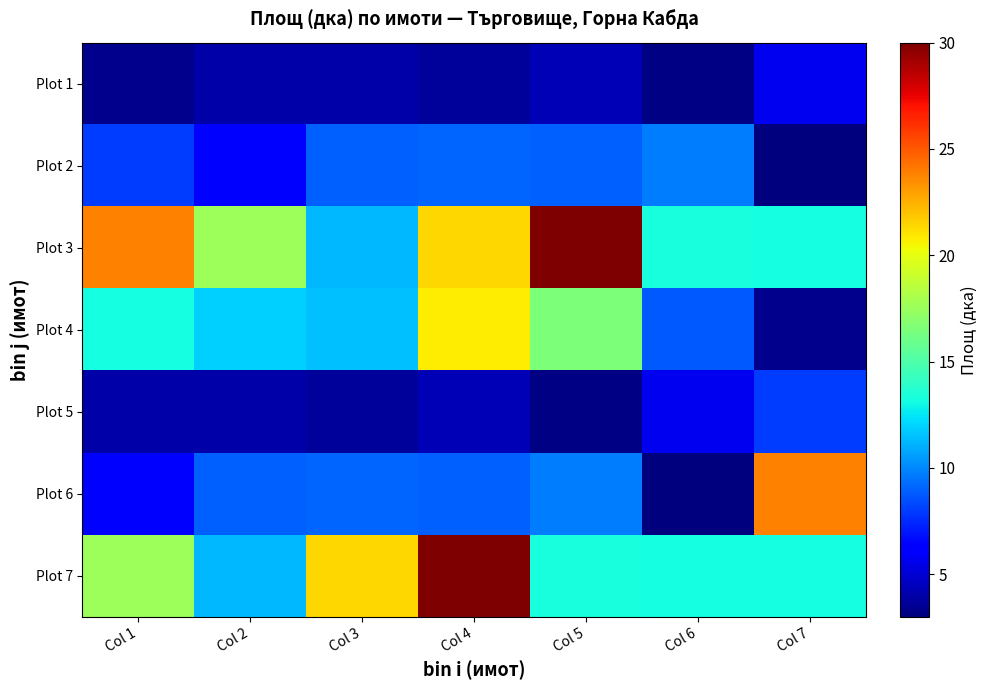

At which category is the sum across all series the highest?

Col 4